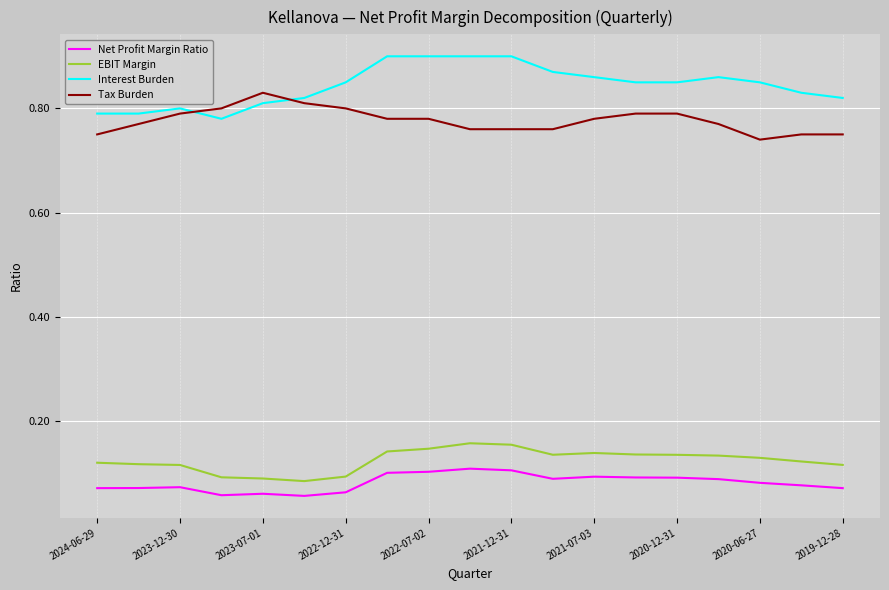

At how many categories does at least one series exceed 0?

19